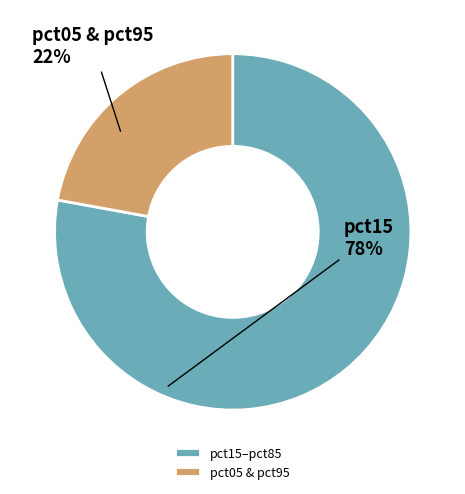

How many slices are in this pie chart?

2